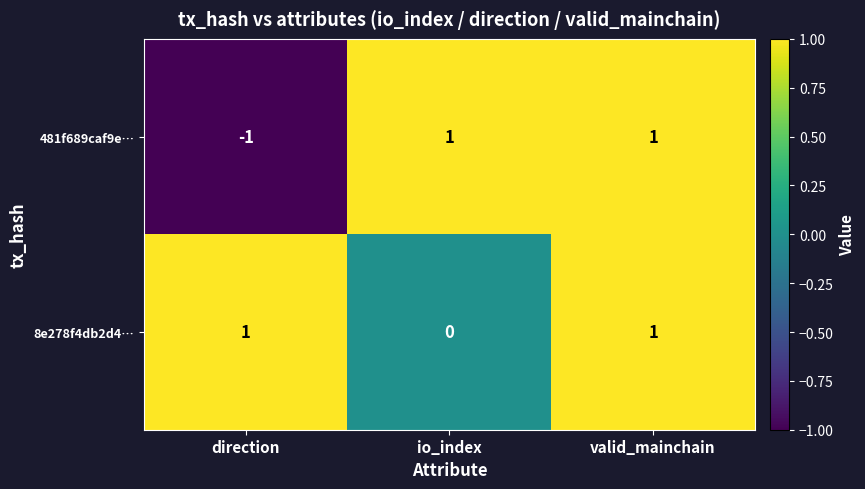

Reading left to right, list all the values displayed in this chart.

481f689caf9e…: direction=-1	io_index=1	valid_mainchain=1
8e278f4db2d4…: direction=1	io_index=0	valid_mainchain=1